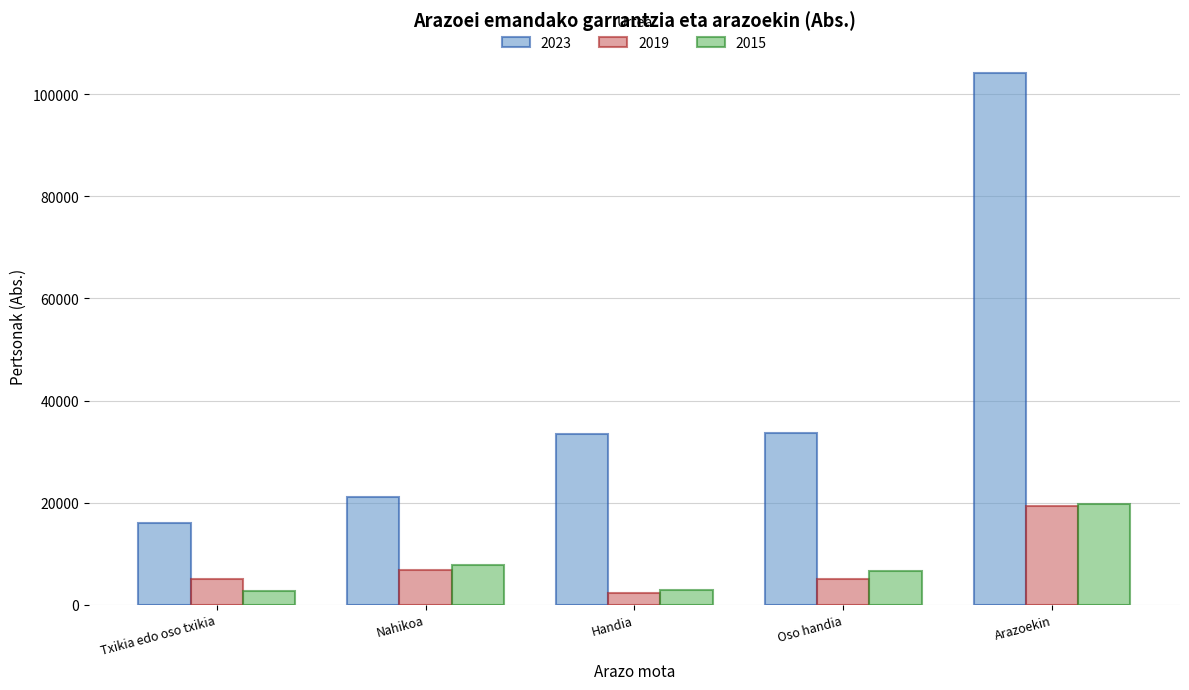

Where does the 2019 series first go above 5126?

Nahikoa